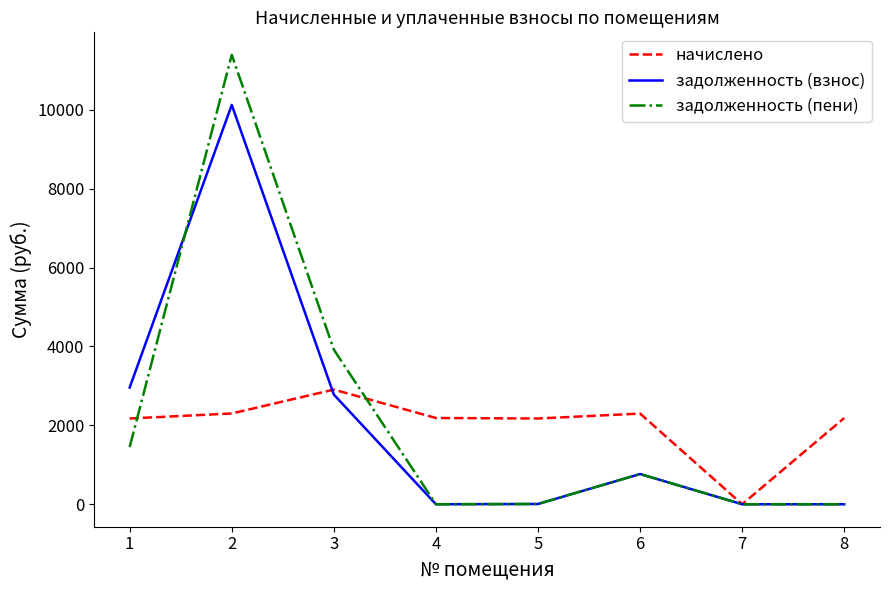

Is the value of начислено at 8 greater than the value of задолженность (пени) at 8?

Yes